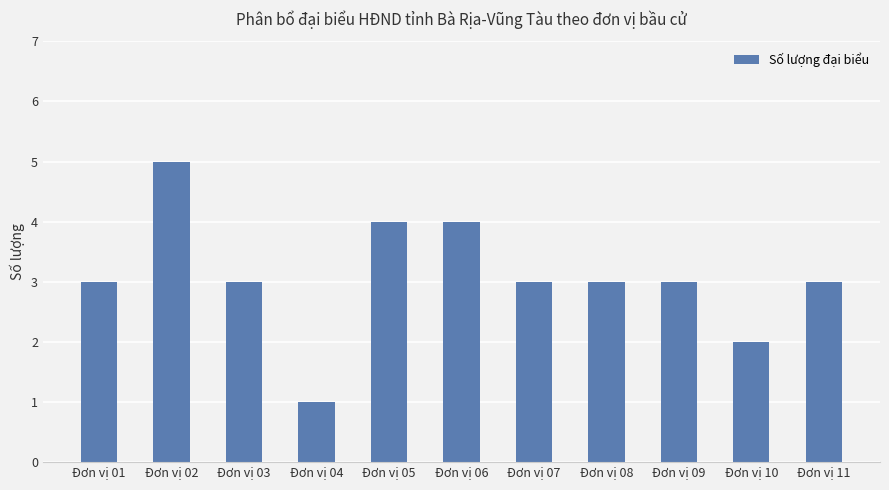

What is the value of the 9th bar from the left?

3